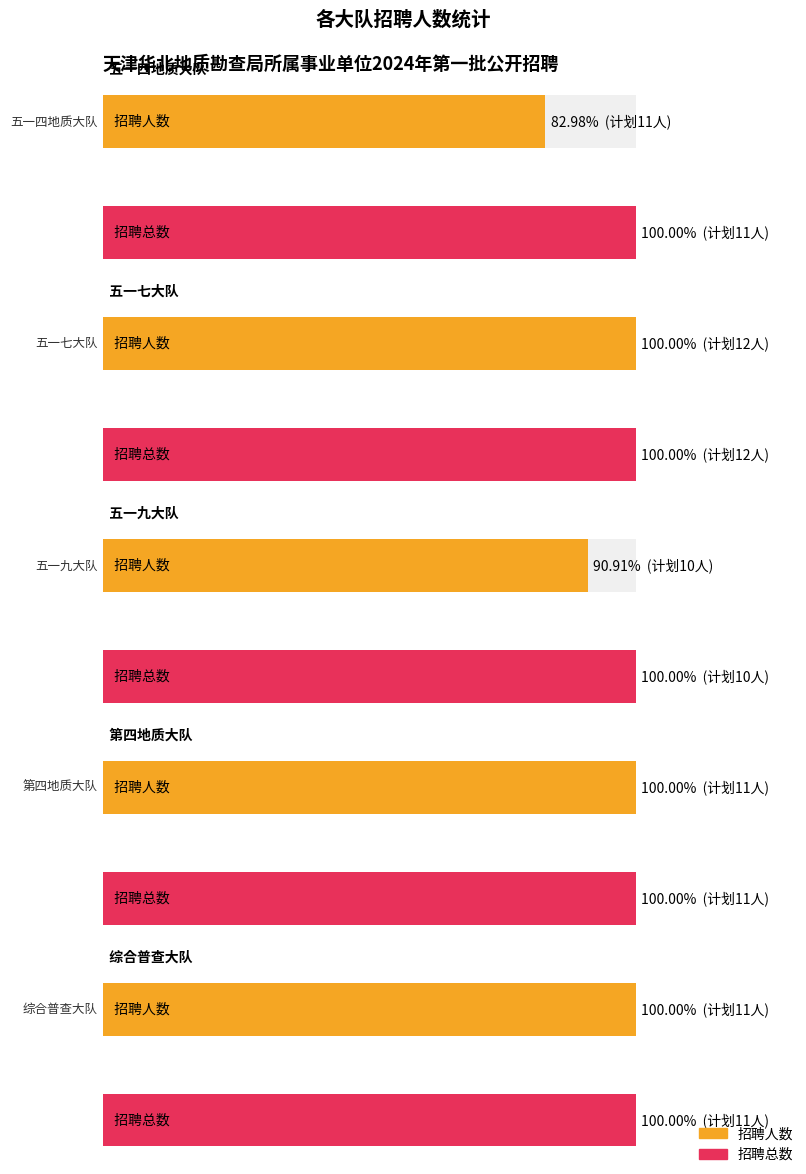

True or false: 招聘总数 has a value of 10 at 华北地质勘查局五一九大队.

True